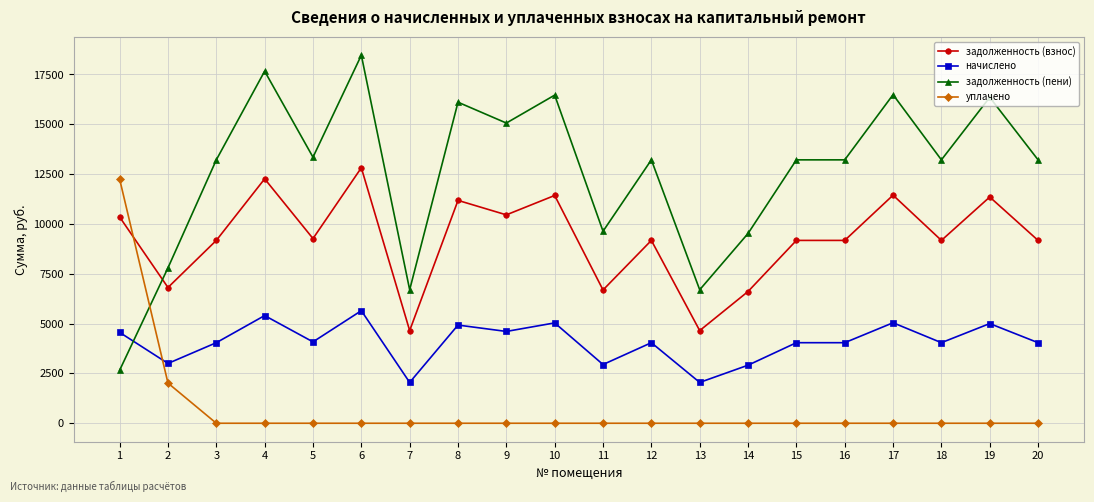

Between 11 and 13, which series saw the biggest shift?

задолженность (пени)